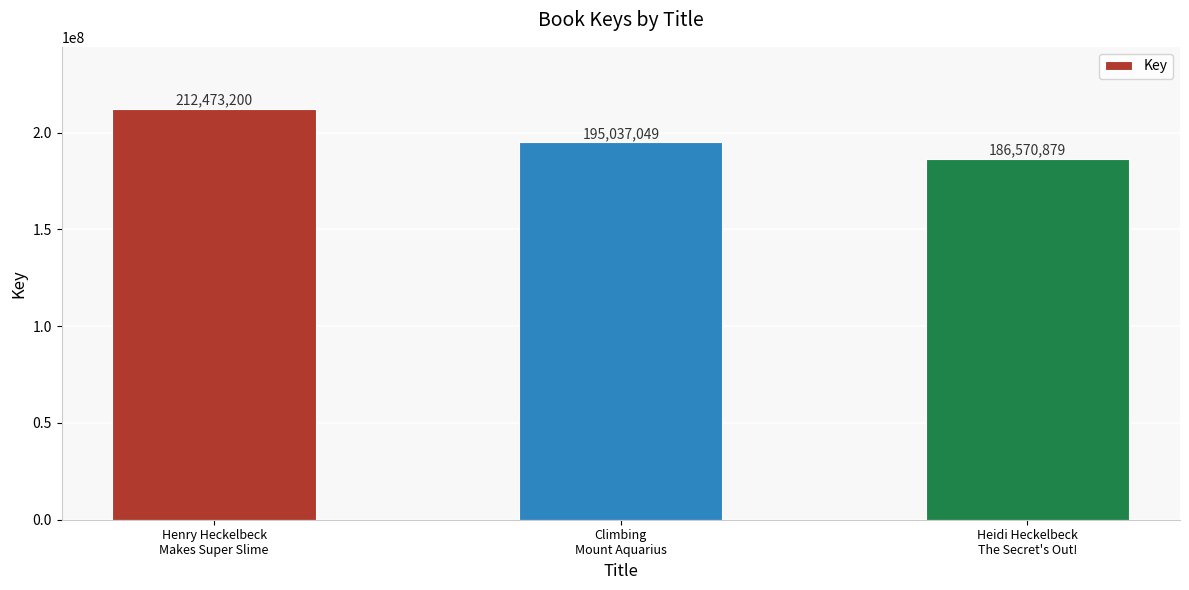

List the labels in order of value, smallest first.

Heidi Heckelbeck
The Secret's Out!, Climbing
Mount Aquarius, Henry Heckelbeck
Makes Super Slime